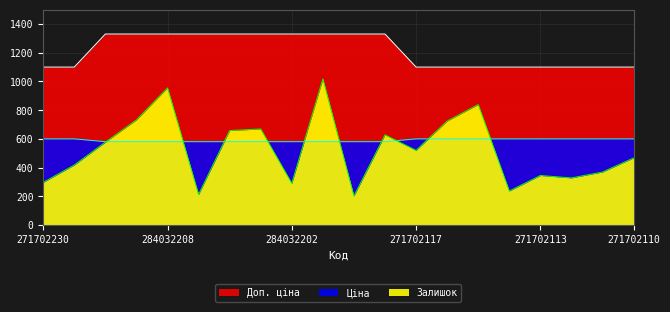

What position from the right is 271702110?

1